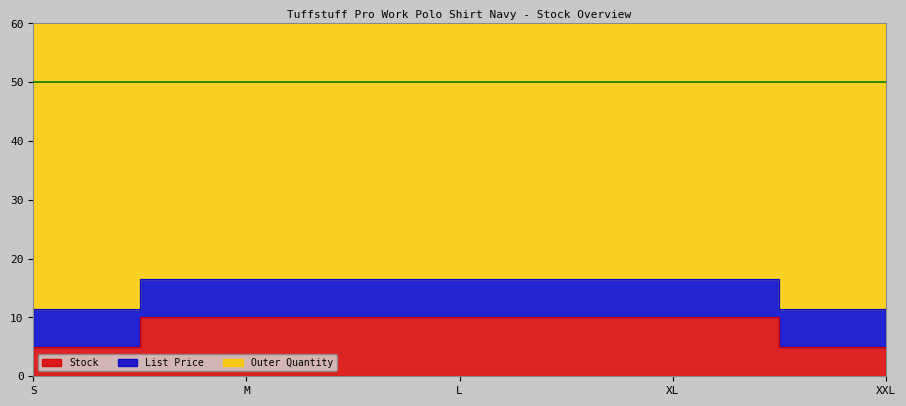

What is the difference between the highest and lowest values at M?

43.5